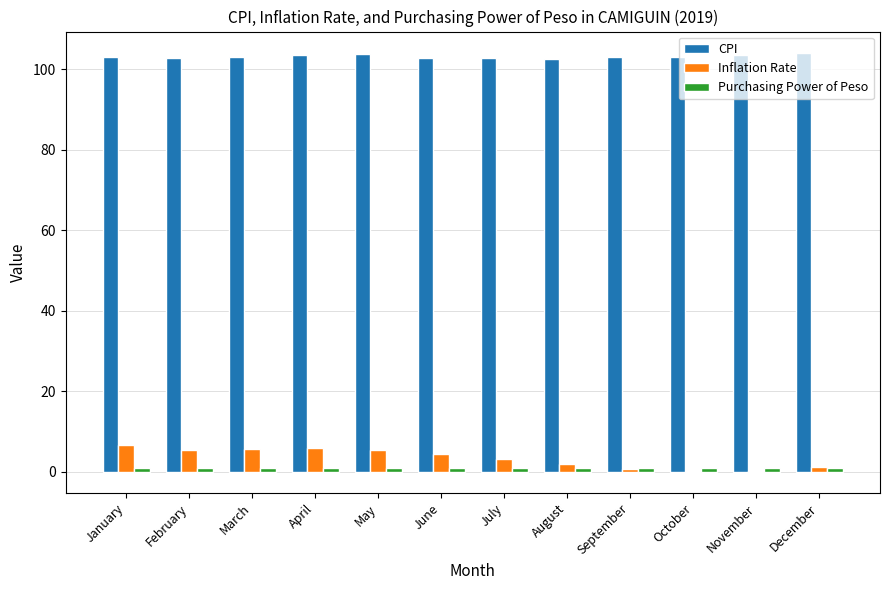

True or false: Inflation Rate has a value of 6.5 at January.

True